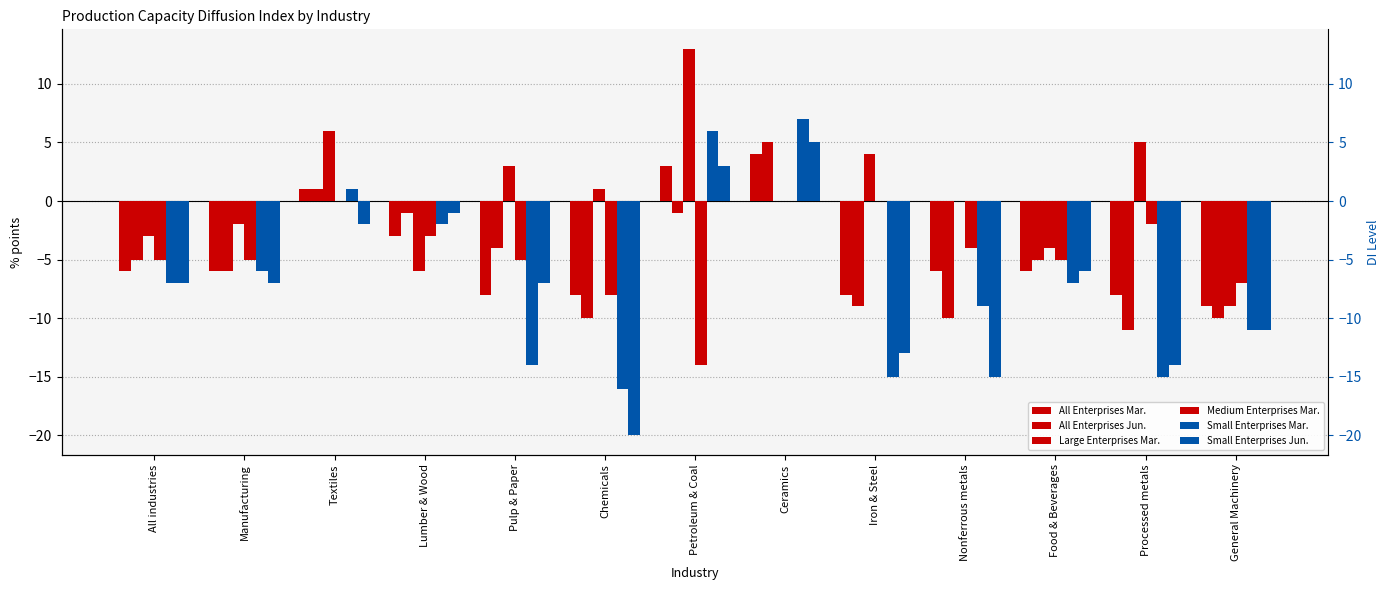

Is the value of Medium Enterprises Mar. at Food & Beverages greater than the value of All Enterprises Jun. at Lumber & Wood?

No